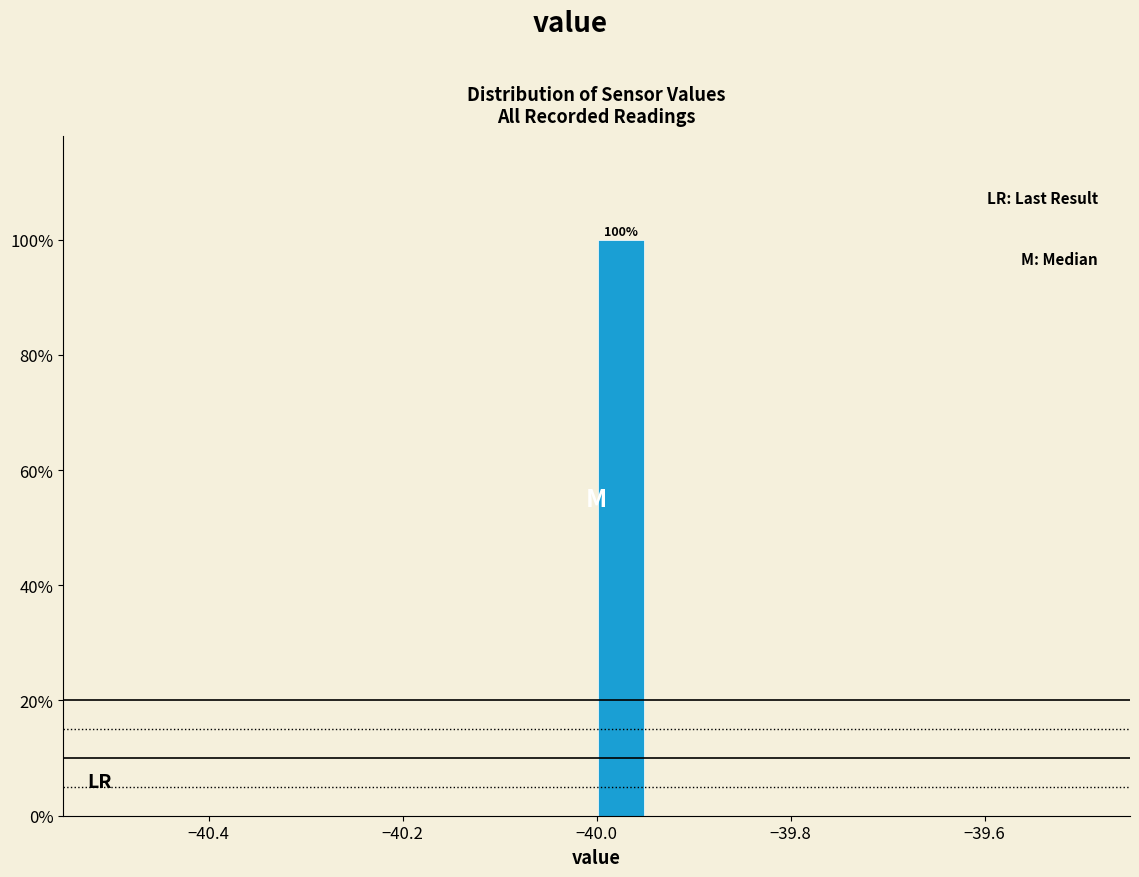

Read against the x-axis, roughly where is the centre of the tallest bar?

-39.98